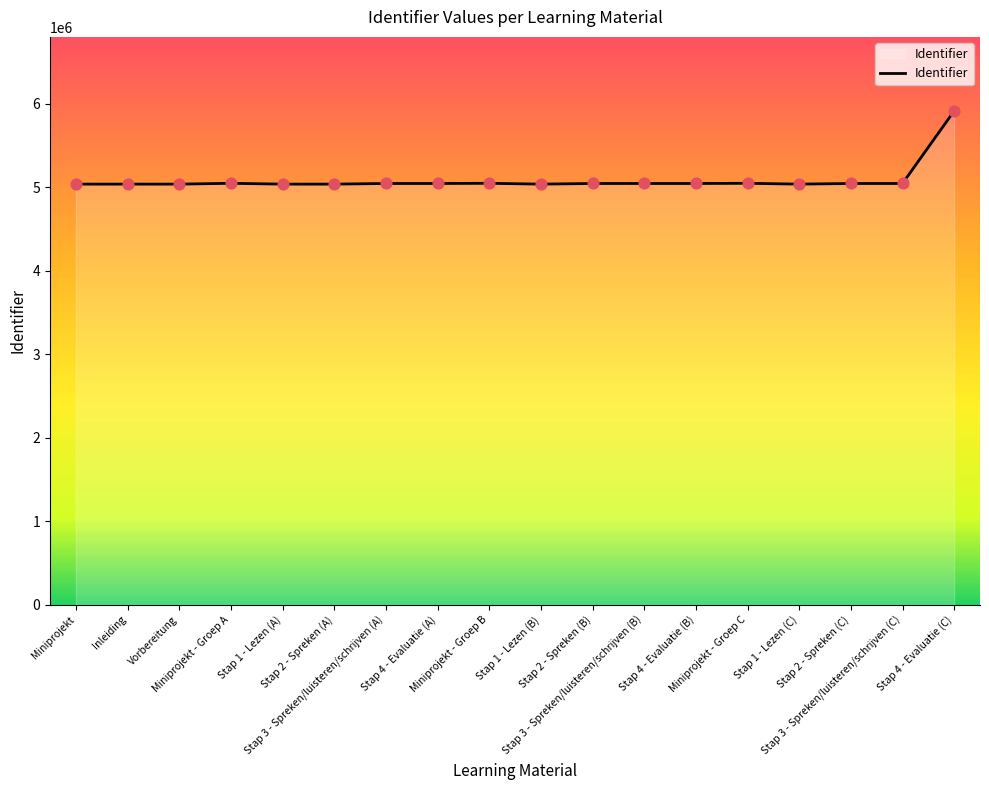

What is the change in value from Stap 1 - Lezen (B) to Stap 4 - Evaluatie (C)?

+875960